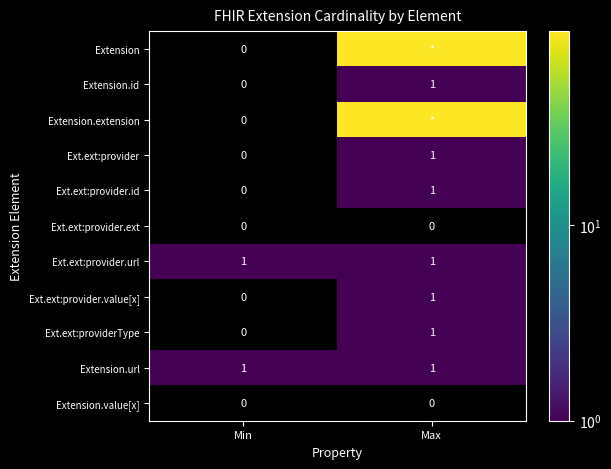

Where is Ext.ext:provider.value[x] nearest to the value 0?

Min